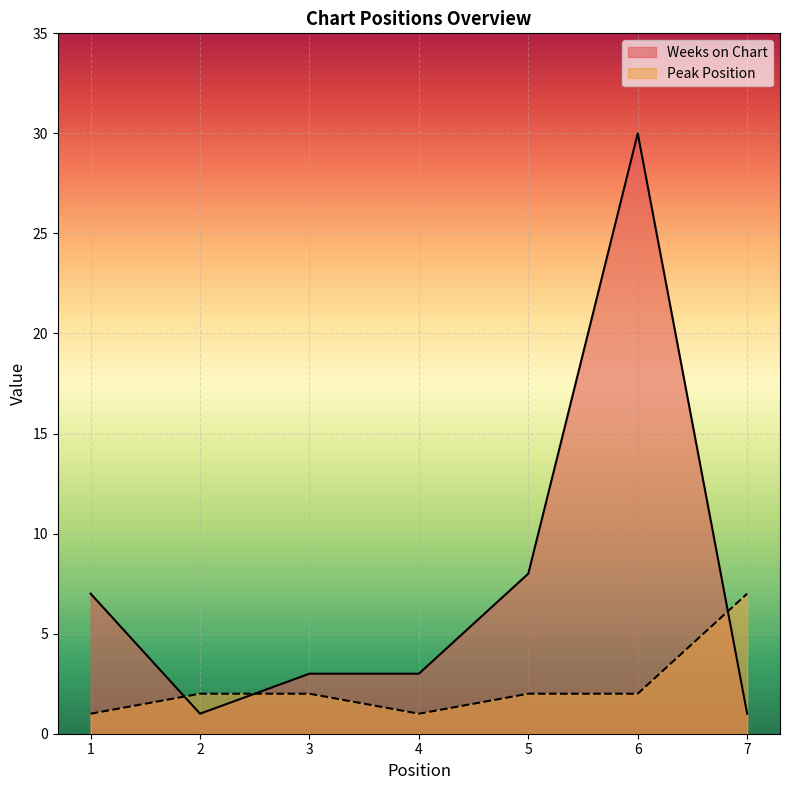

Reading left to right, extract all data points from this chart.

Weeks on Chart: 1=7	2=1	3=3	4=3	5=8	6=30	7=1
Peak Position: 1=1	2=2	3=2	4=1	5=2	6=2	7=7